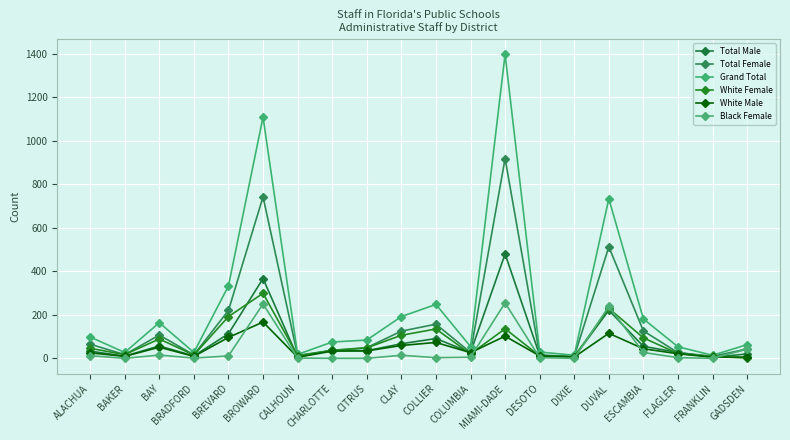

Between BRADFORD and COLLIER, which is larger?

COLLIER